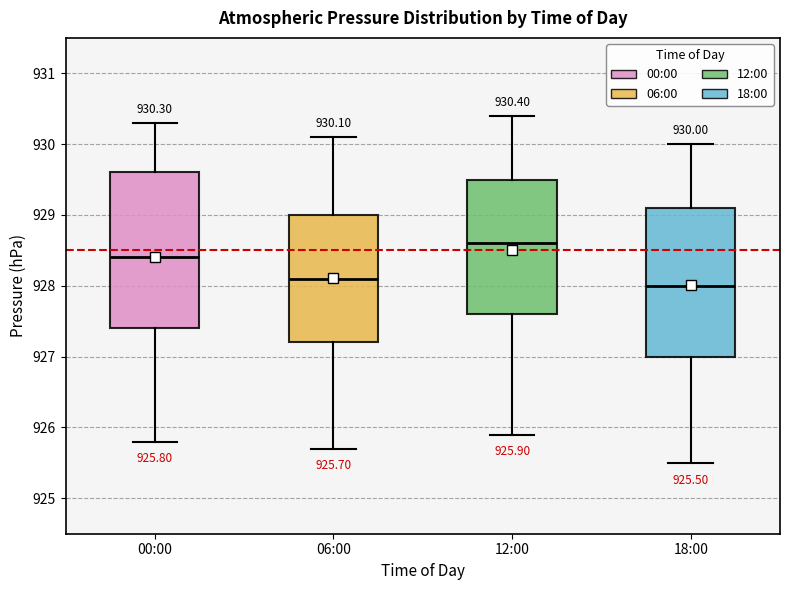

Which box's median line is the lowest?

18:00